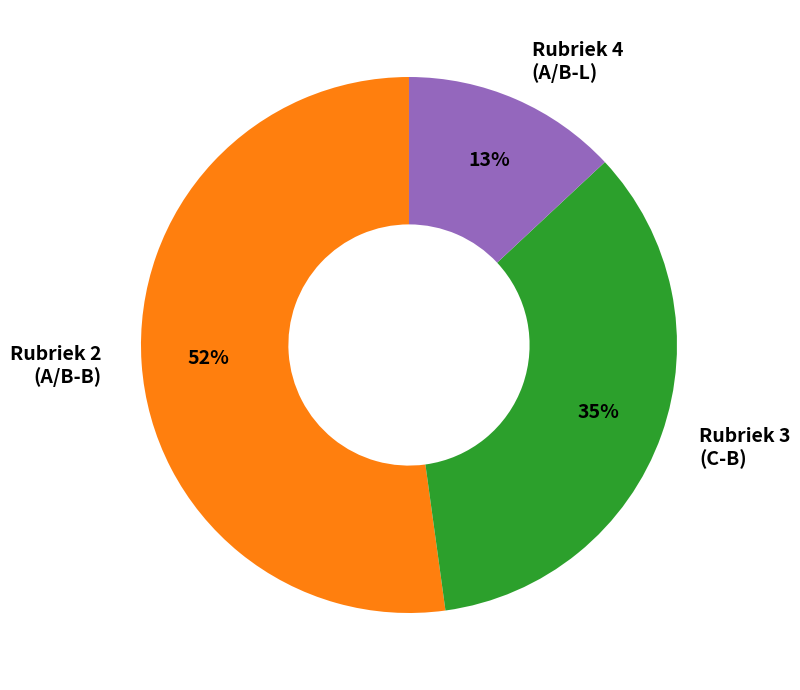

Does any single category account for the majority?

Yes